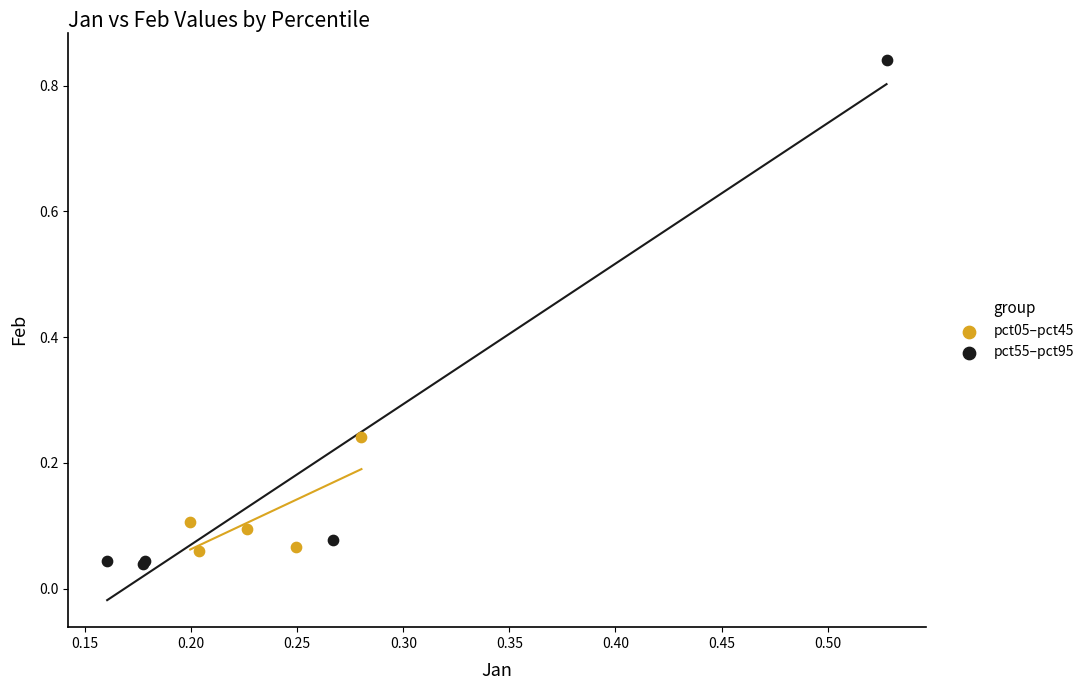

Which series has the widest spread of Y values?

pct55–pct95